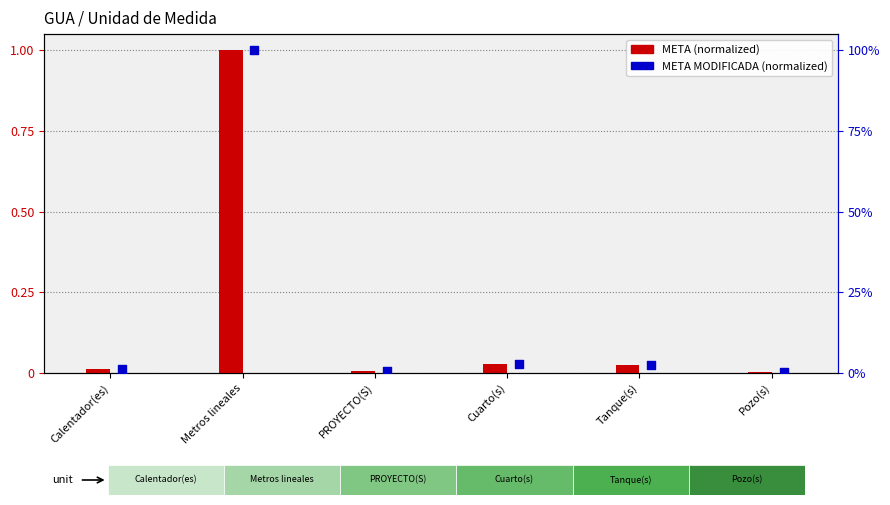

At which category is the sum across all series the highest?

Metros lineales